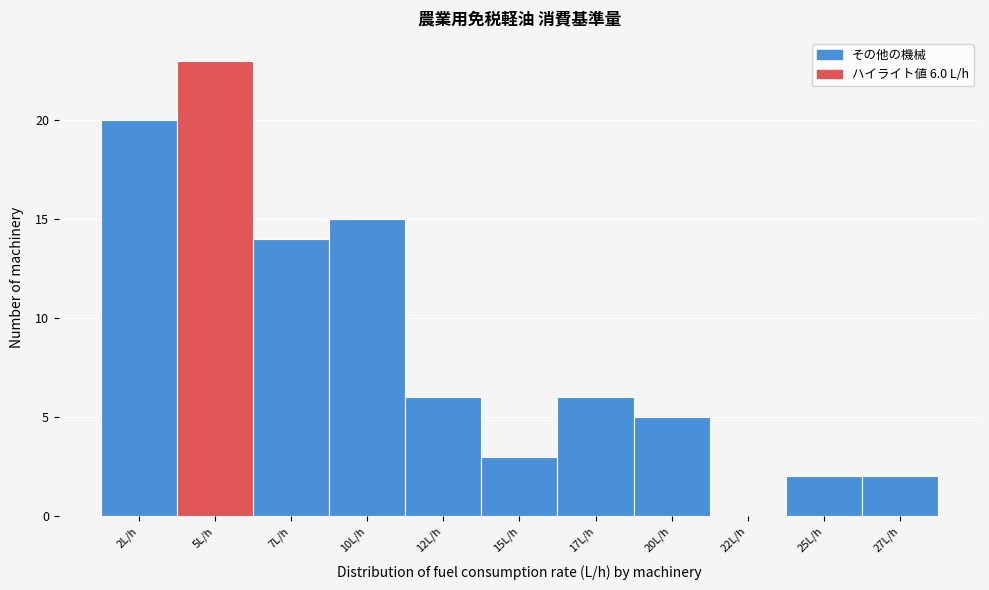

Reading right to left, what are all the values shown in this chart?

27L/h=2	25L/h=2	22L/h=0	20L/h=5	17L/h=6	15L/h=3	12L/h=6	10L/h=15	7L/h=14	5L/h=23	2L/h=20